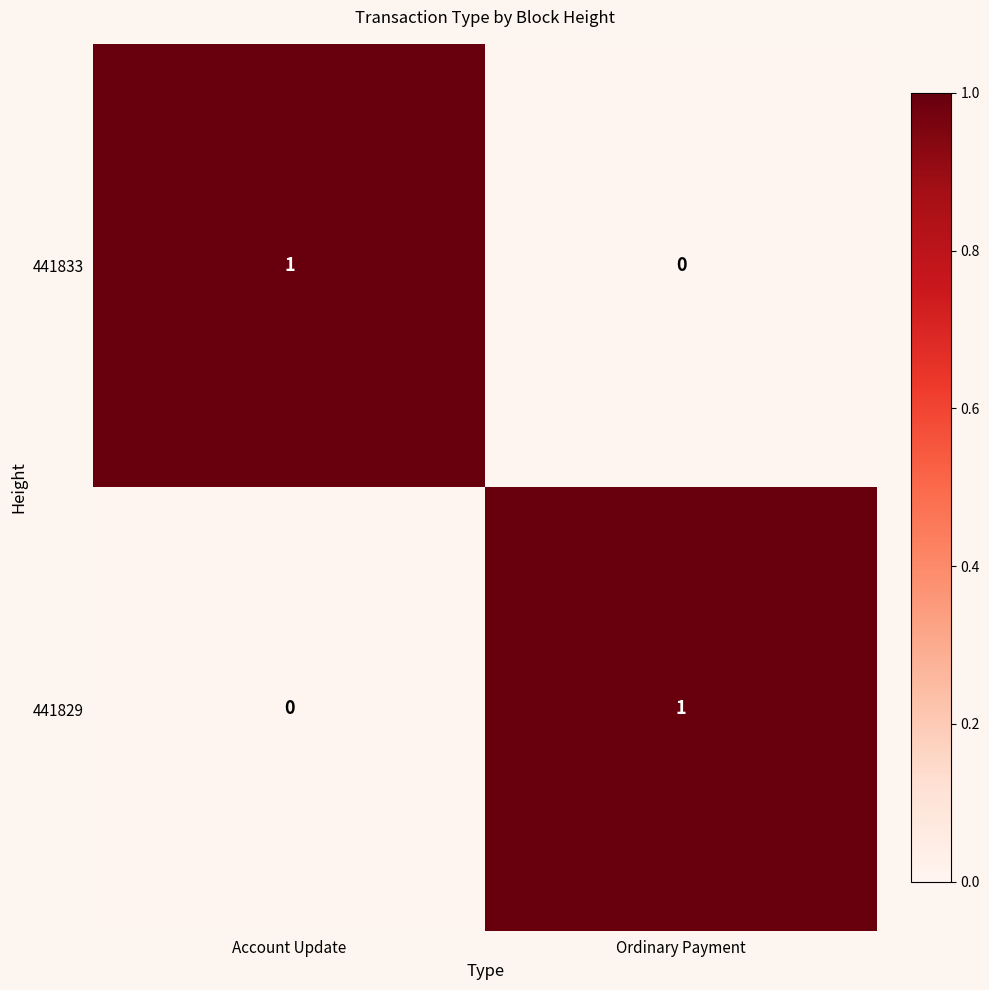

What is the spread (max minus min) of values at Account Update?

1